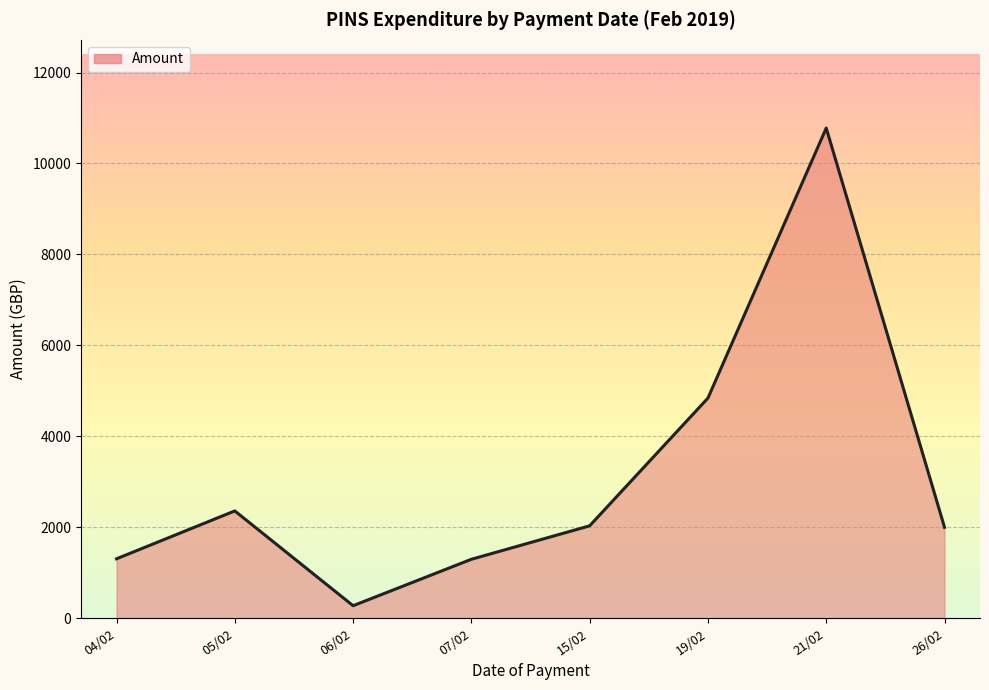

Rank the categories by value from lowest to highest.

06/02, 07/02, 04/02, 26/02, 15/02, 05/02, 19/02, 21/02